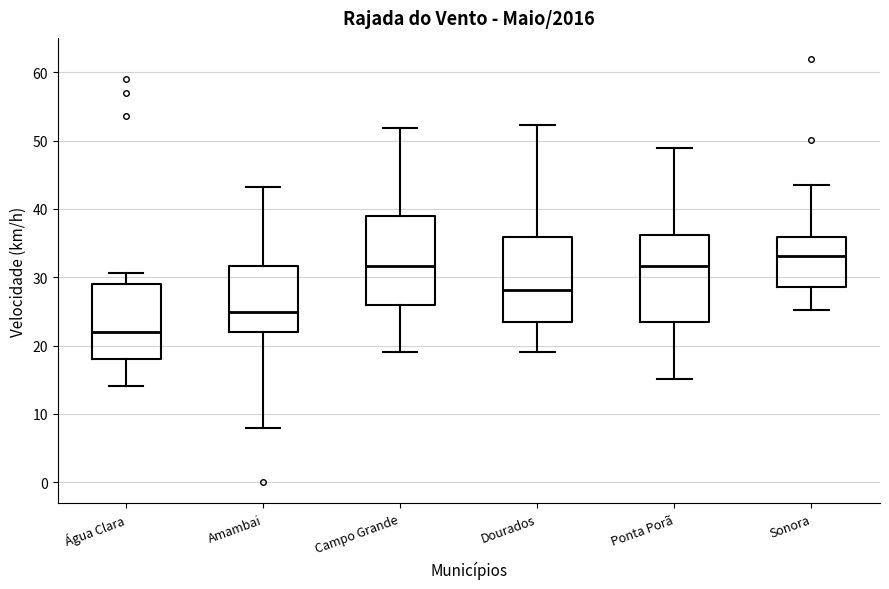

Reading left to right, read every box against the y-axis: the position of its median line, the range the box covers, and the ends of its whiskers. The values are not printed on the chart, so give them approximately, as read against the axis.

Água Clara: median 22, box 18 to 29, whiskers 14 to 31
Amambai: median 25, box 22 to 32, whiskers 8 to 43
Campo Grande: median 32, box 26 to 39, whiskers 19 to 52
Dourados: median 28, box 23 to 36, whiskers 19 to 52
Ponta Porã: median 32, box 23 to 36, whiskers 15 to 49
Sonora: median 33, box 29 to 36, whiskers 25 to 44